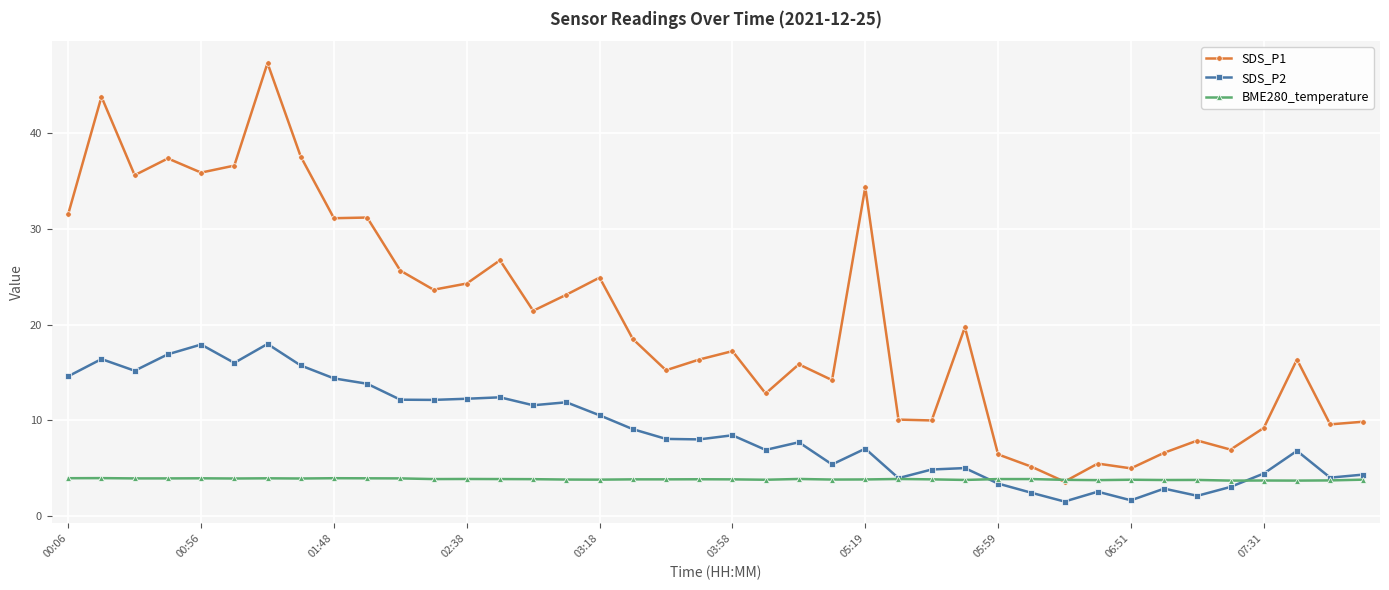

What are all the series names shown in the legend?

SDS_P1, SDS_P2, BME280_temperature